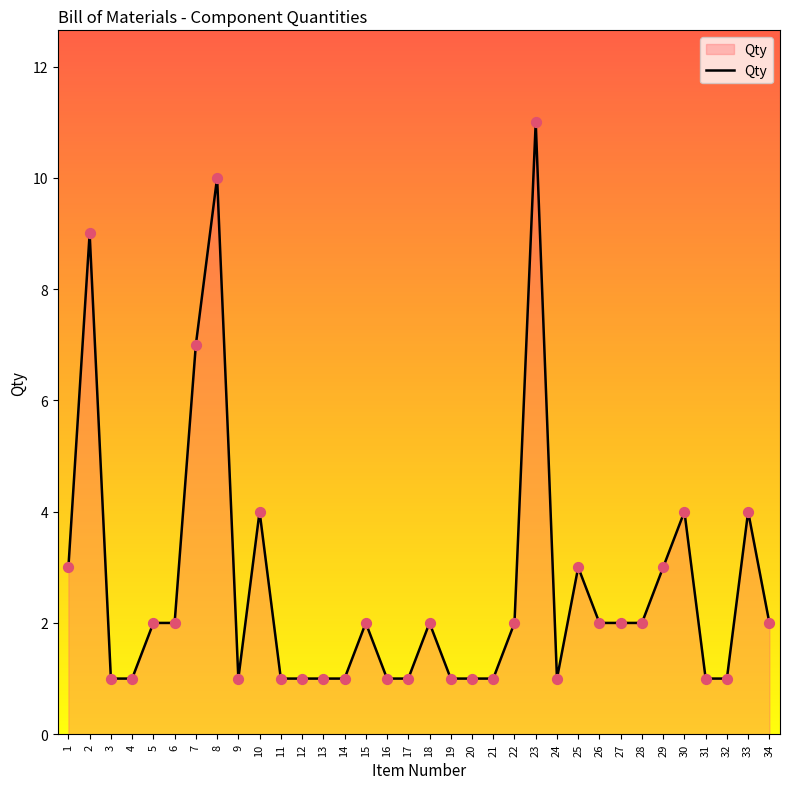

What is the change in value from 7 to 9?

-6